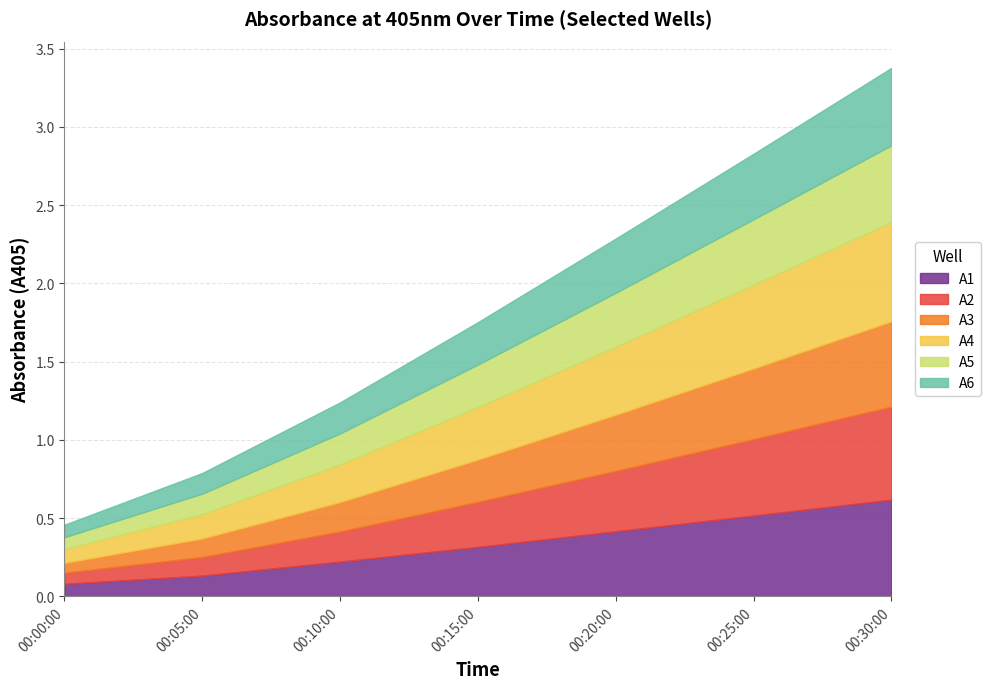

Is it true that A5 equals 0.1 at 00:05:00?

False